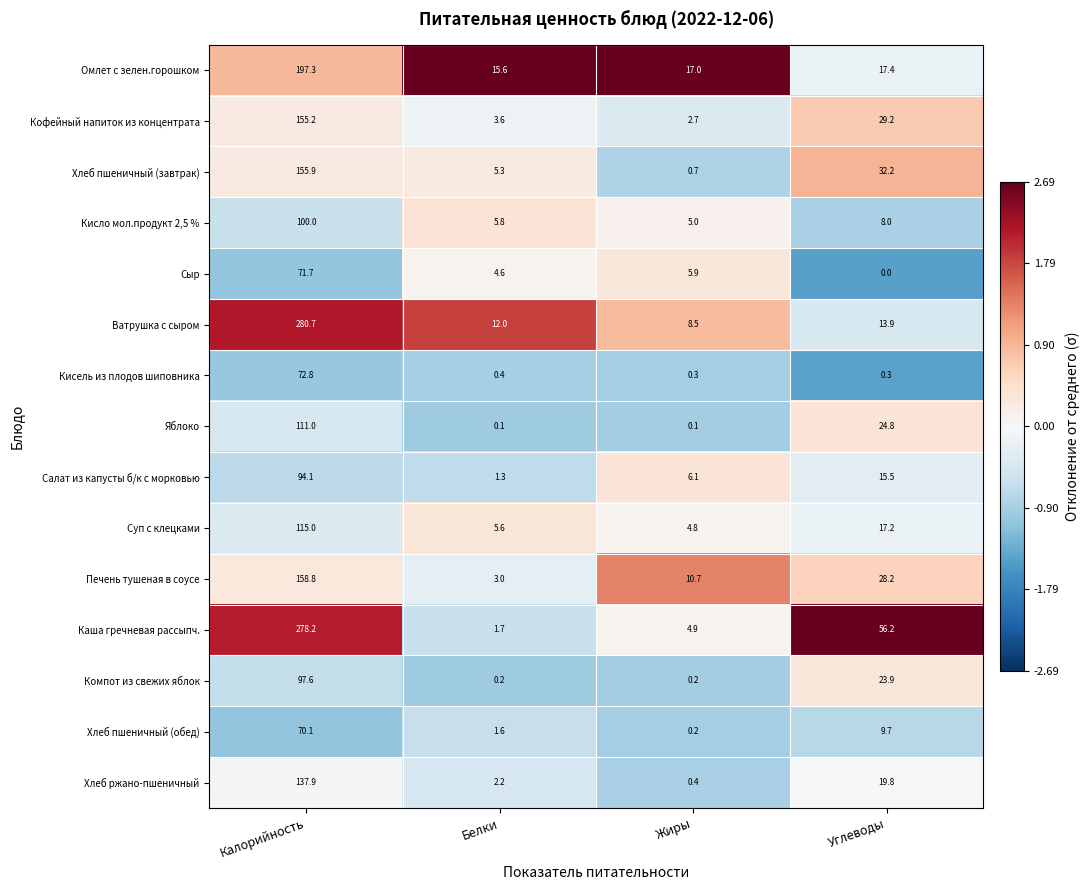

How many data points does each series have?

4